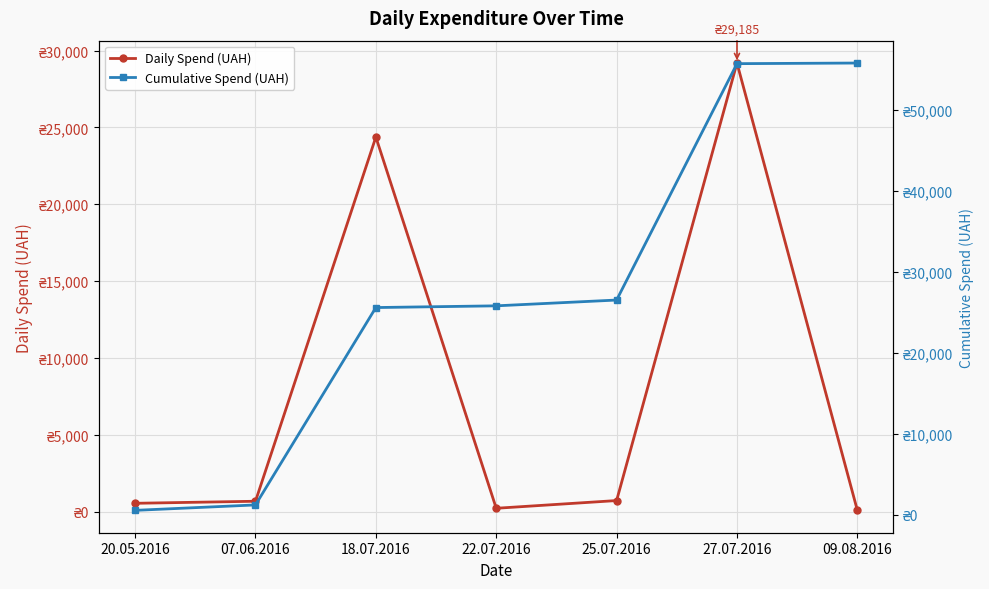

Which category has the lowest value in the Daily Spend (UAH) series?

09.08.2016